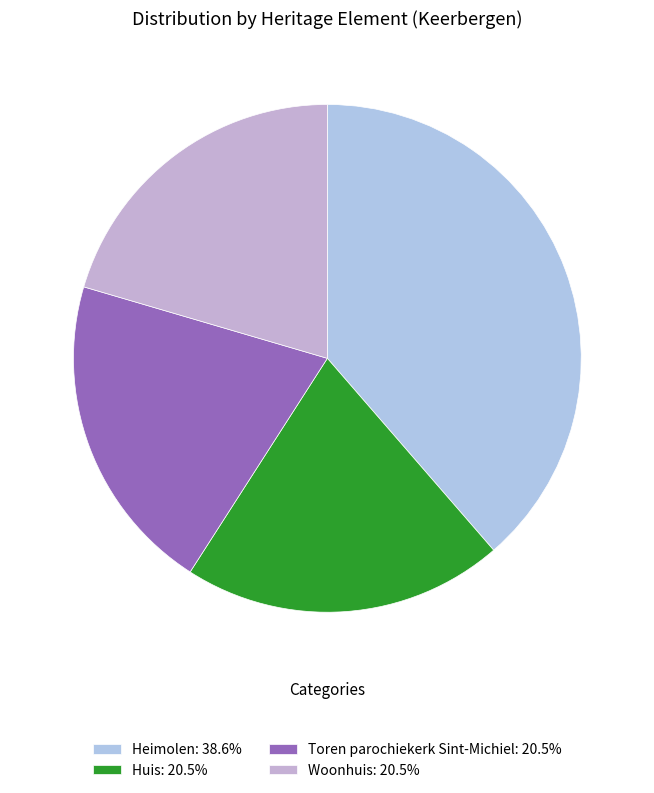

Rank the categories by value from lowest to highest.

Toren parochiekerk Sint-Michiel, Huis, Woonhuis, Heimolen